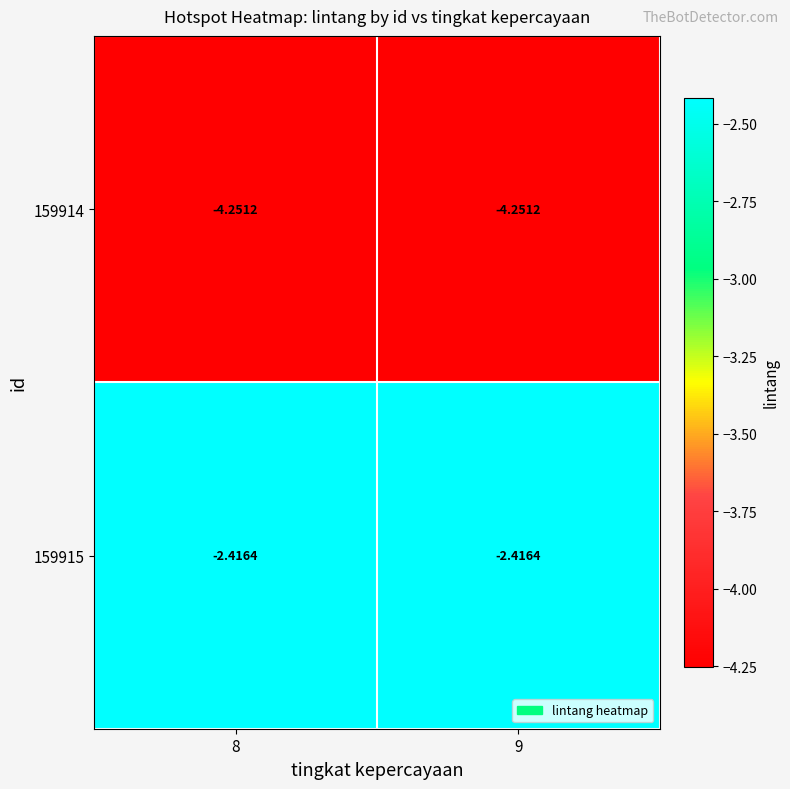

Is the value of 159914 at 8 greater than the value of 159915 at 9?

No